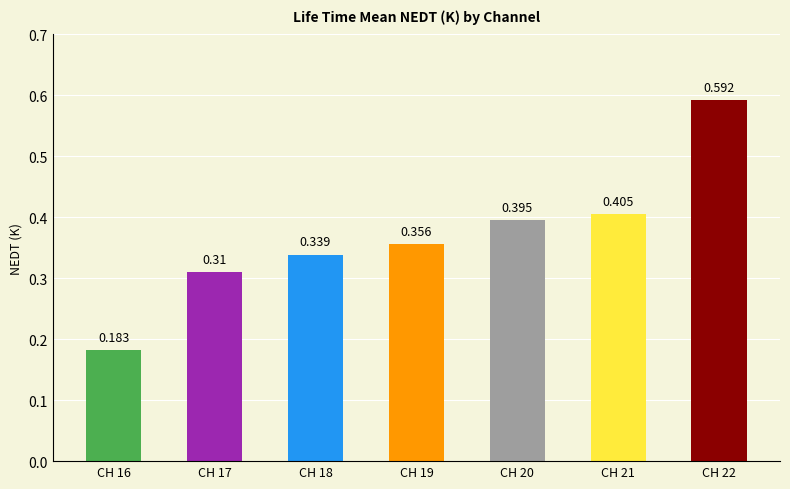

Is it true that the value at CH 16 is 0.1?

False